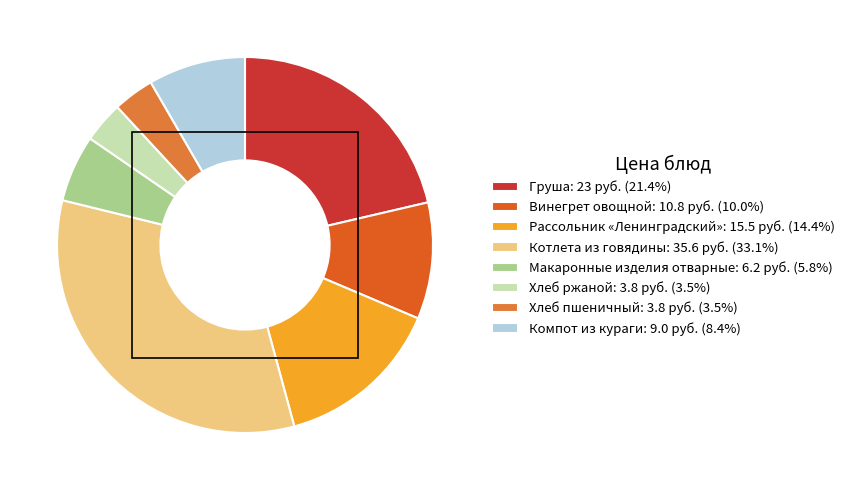

Combined, do Груша: 23 руб. (21.4%) and Рассольник «Ленинградский»: 15.5 руб. (14.4%) account for over 50%?

No